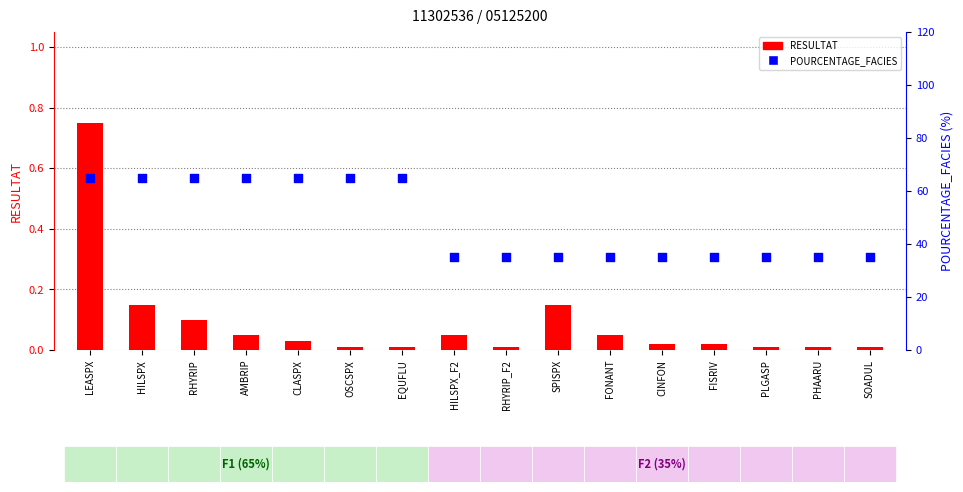

Which series has the largest total across all categories?

POURCENTAGE_FACIES